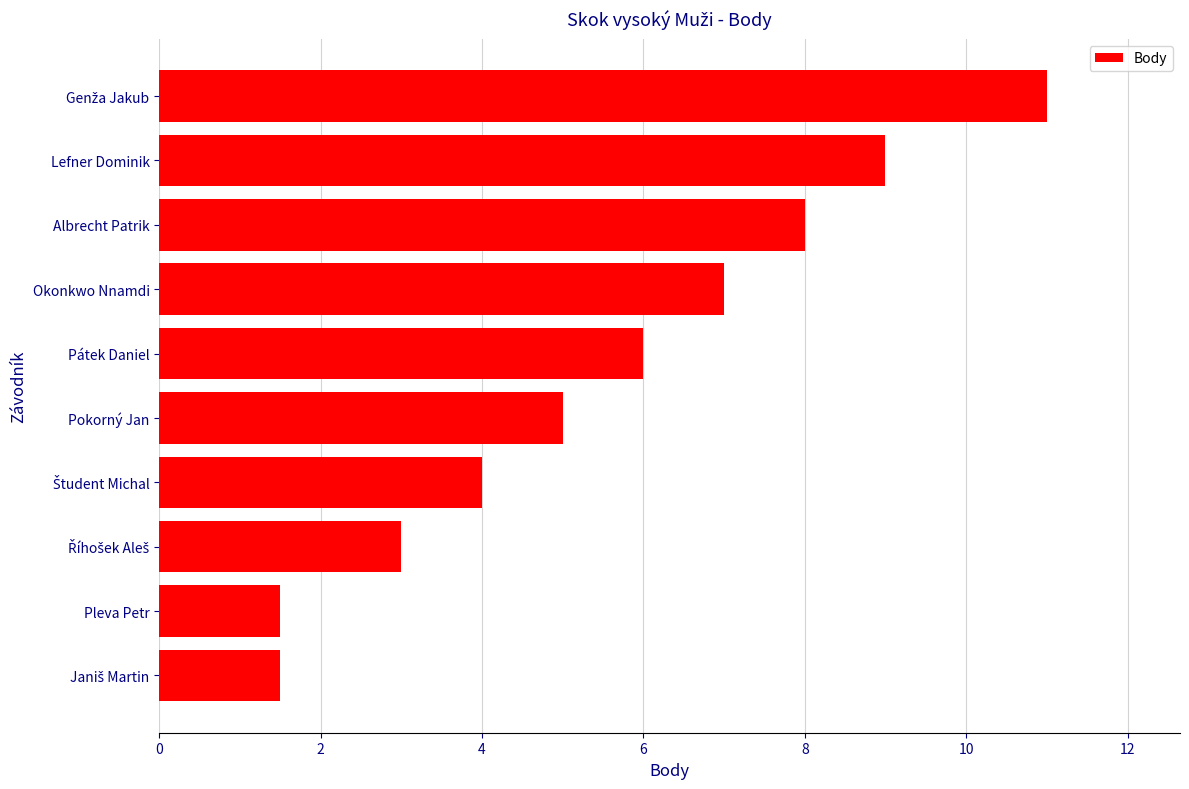

What is the difference between the second highest and minimum values?

7.5